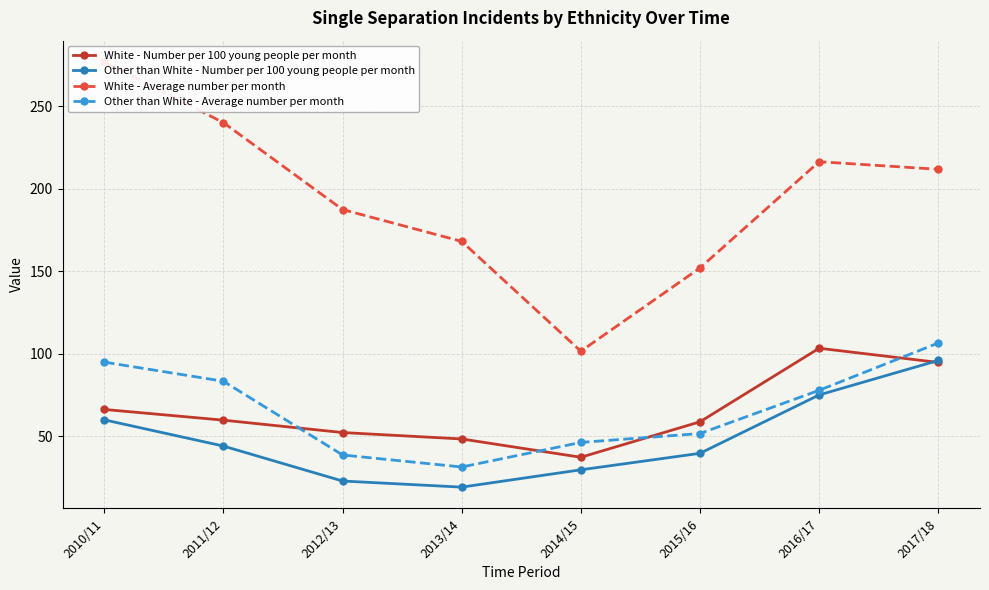

At which category is the sum across all series the highest?

2017/18